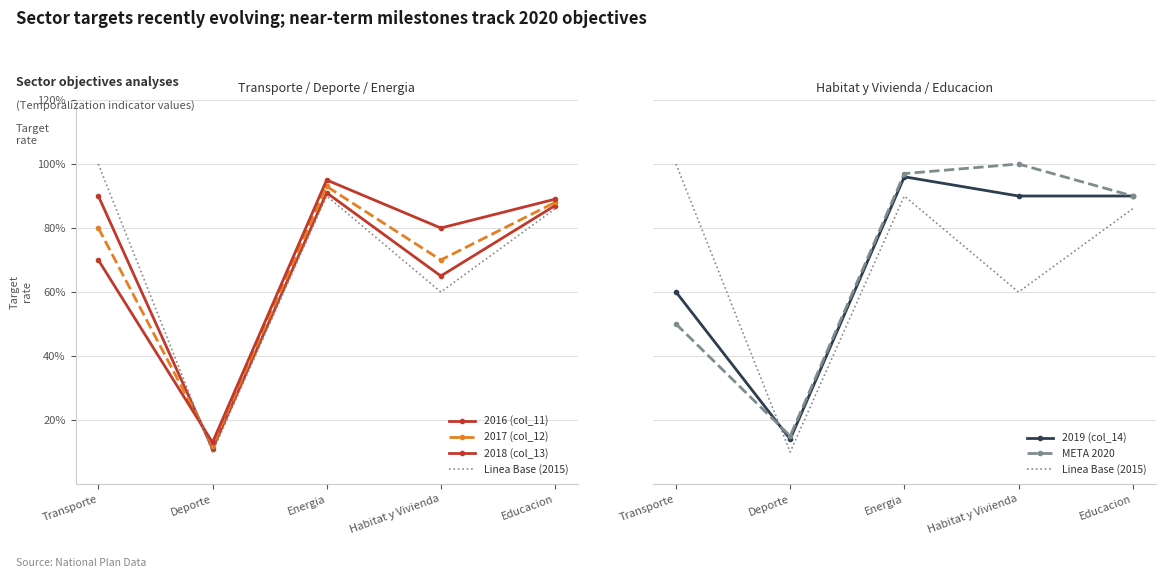

Is it true that Linea Base (2015) equals 0.6 at Habitat y Vivienda?

True